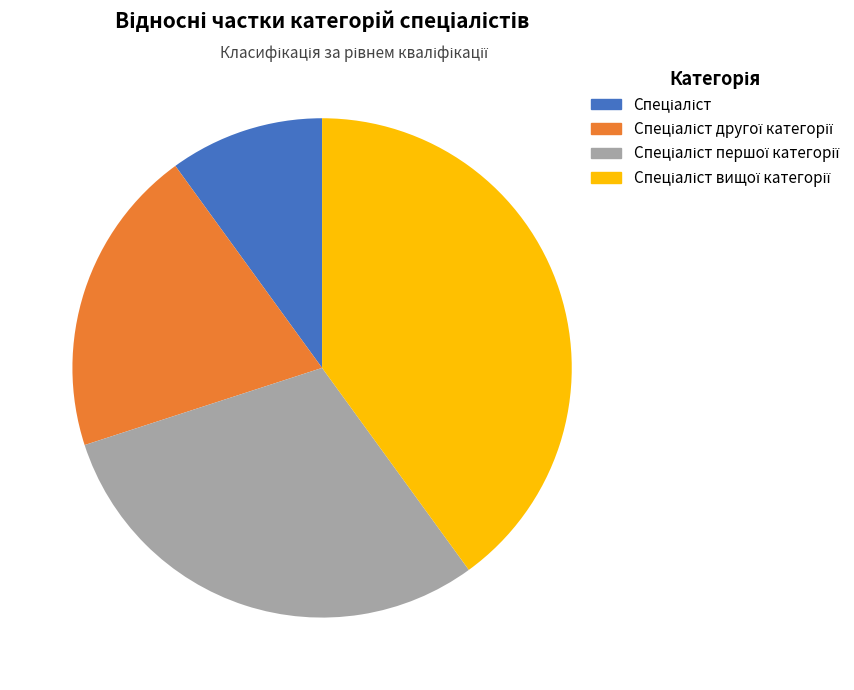

Is there any slice that represents more than half of the pie?

No